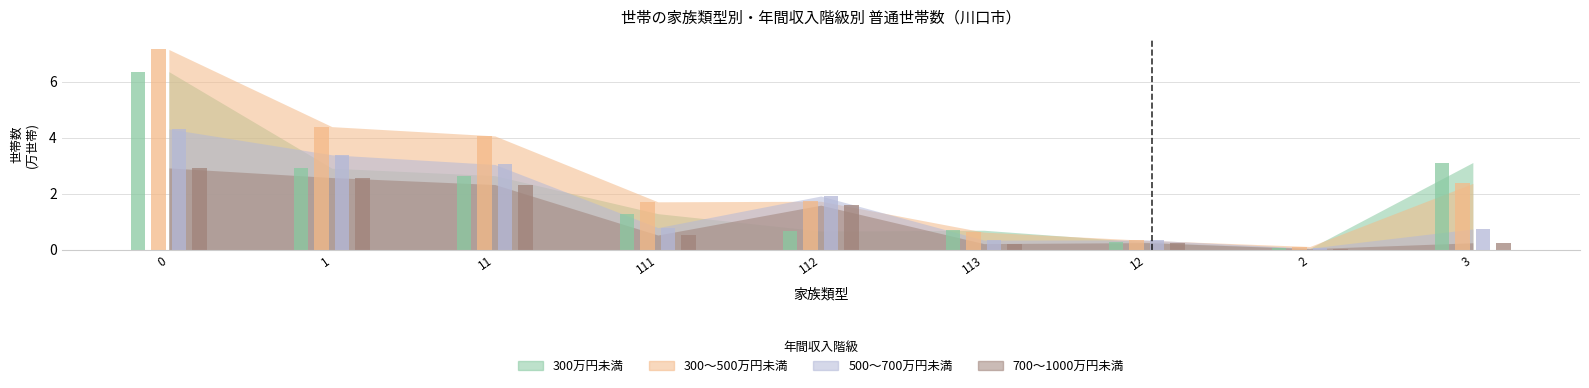

What is the difference between the second highest and second lowest values in the 300～500万円未満 series?

4.1